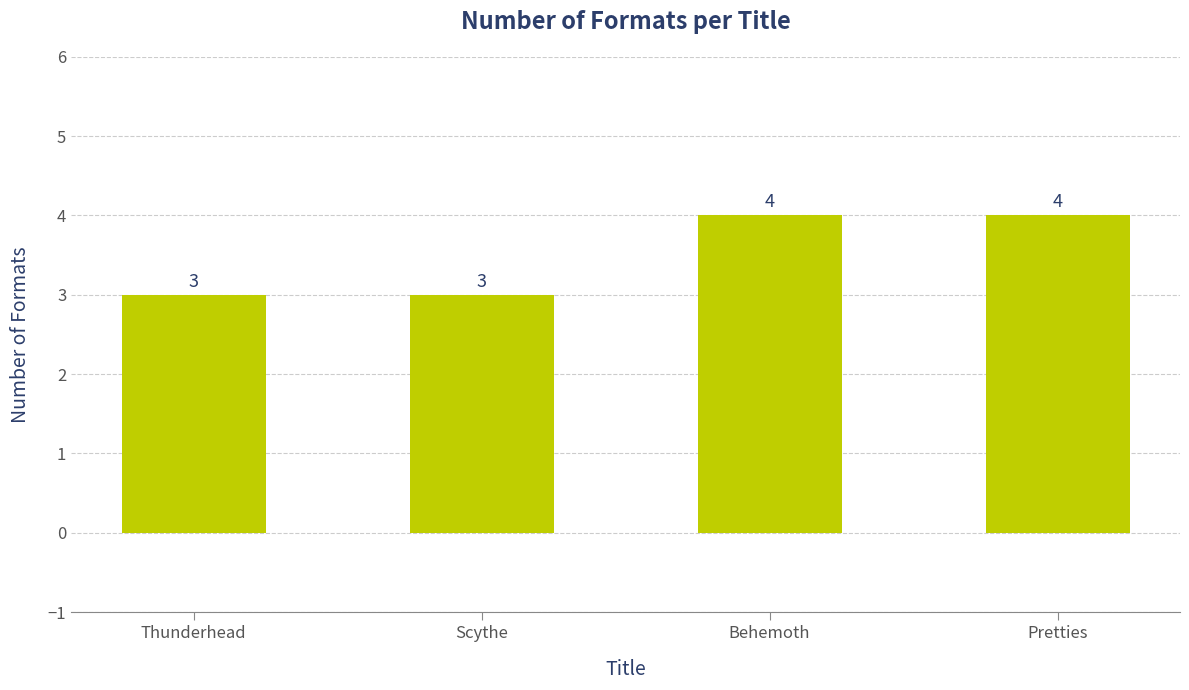

Approximately how many times larger is the value at Behemoth compared to Thunderhead?

1.3